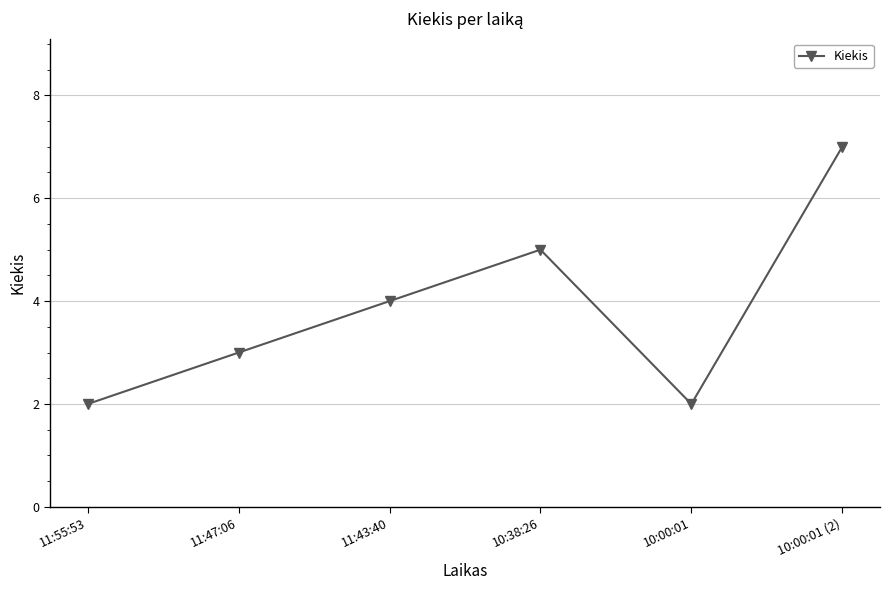

Does the chart have visible grid lines?

Yes